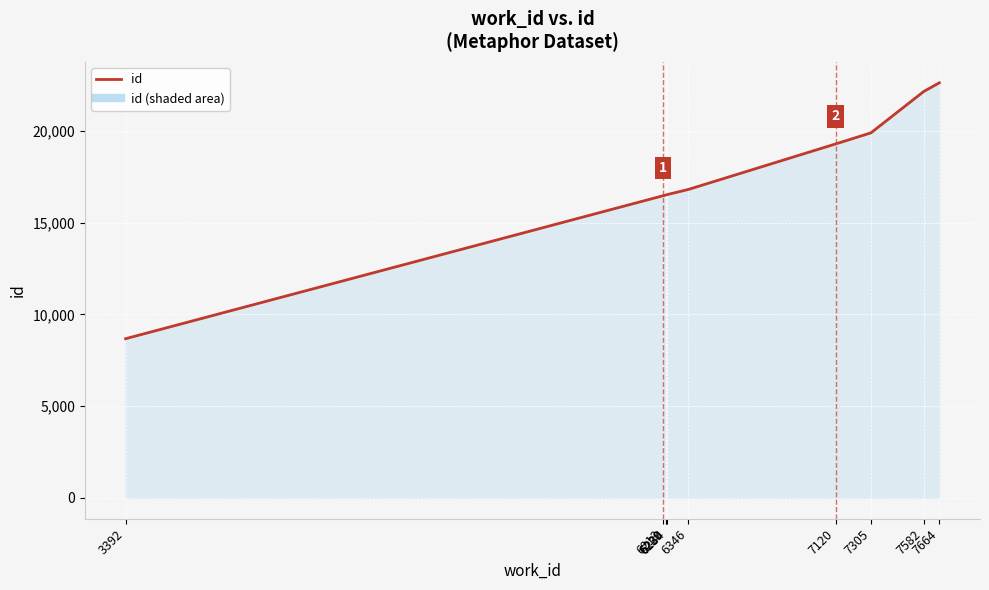

Does the chart display data point markers on the line(s)?

No